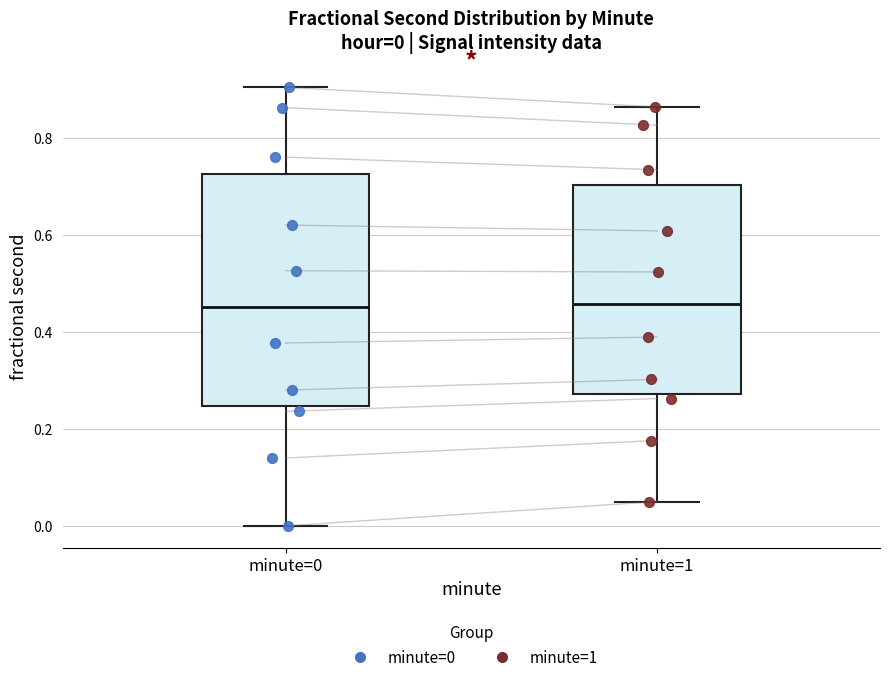

Comparing the boxes themselves (not the whiskers), which one is the tallest?

minute=0